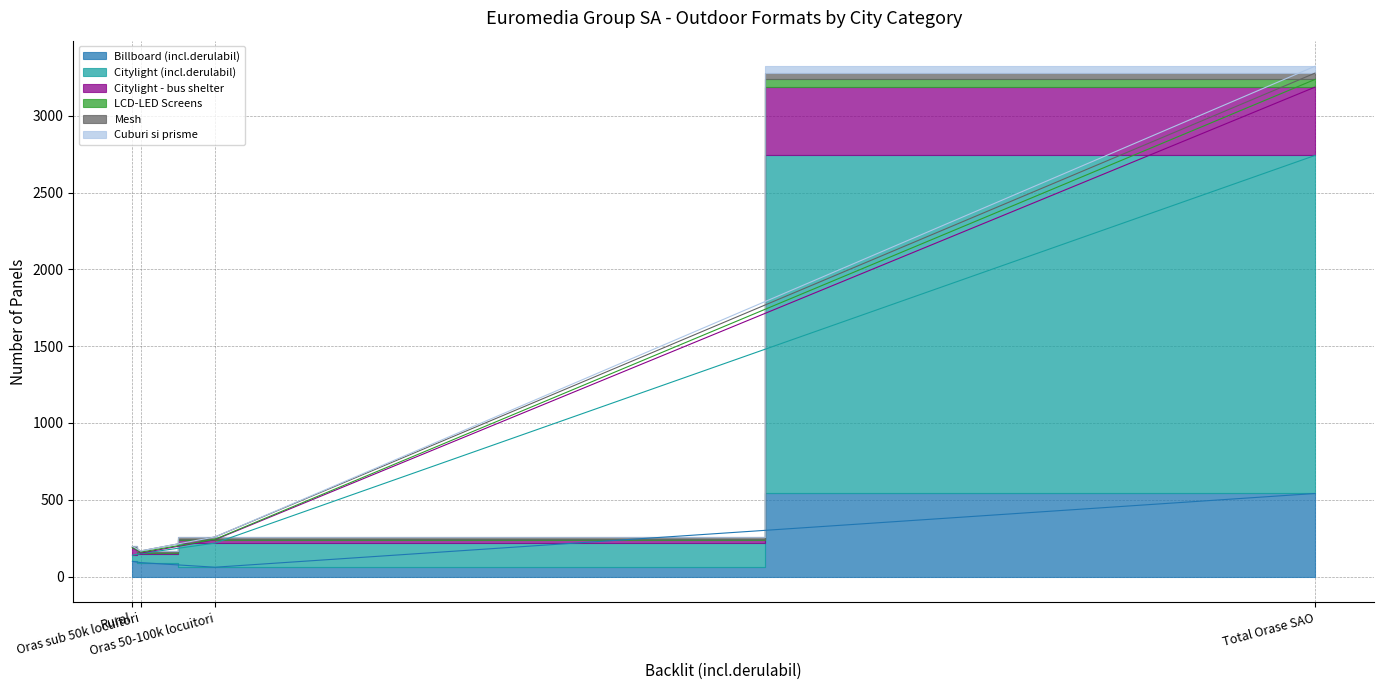

True or false: Mesh has more than 1 points higher than both neighbors.

False